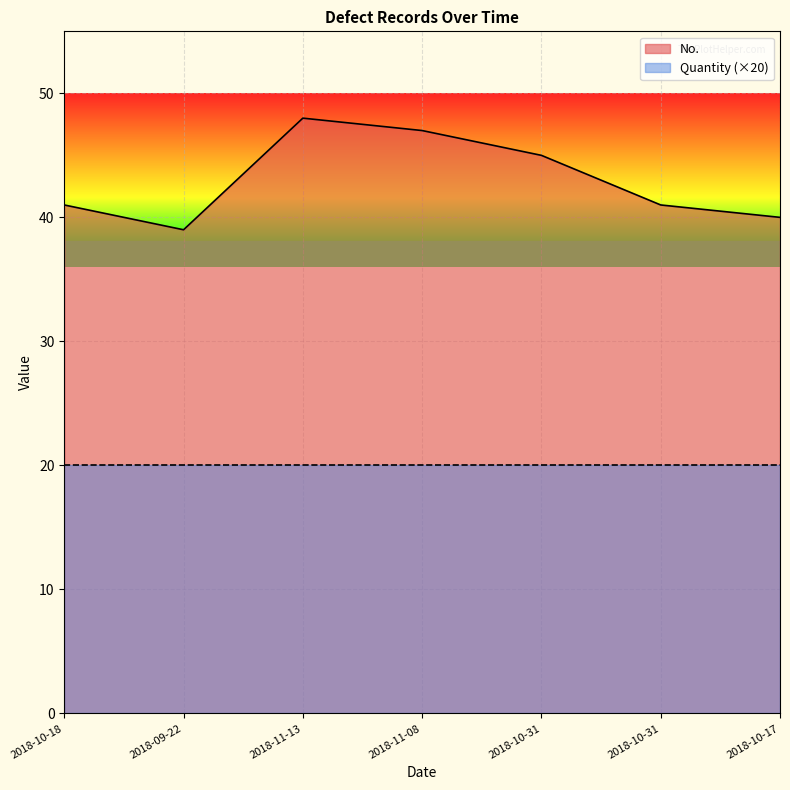

Rank the categories by value from highest to lowest.

2018-11-13, 2018-11-08, 2018-10-31, 2018-10-18, 2018-10-31, 2018-10-17, 2018-09-22